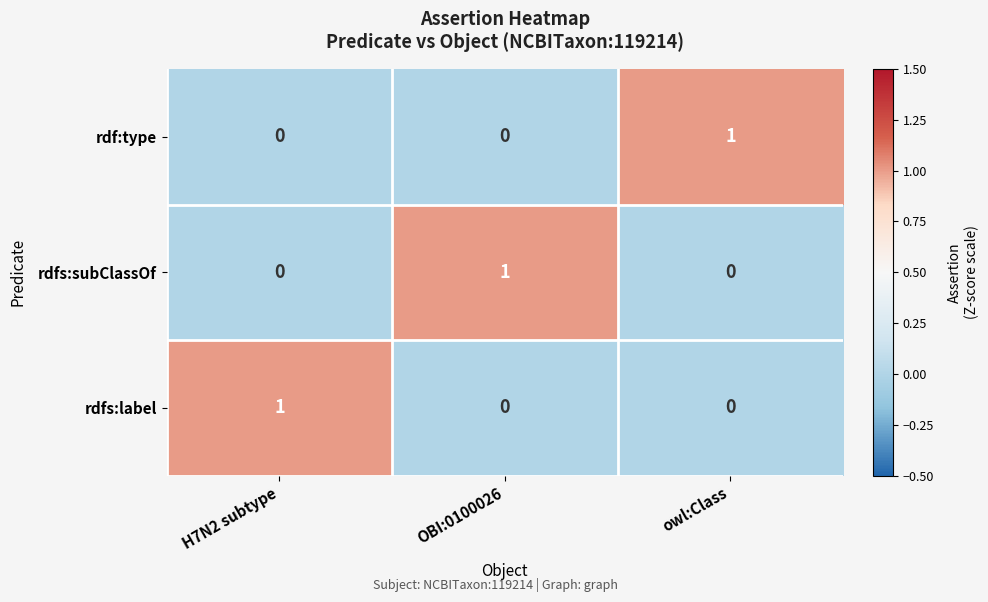

How many rdfs:label values are between 0 and 1?

3